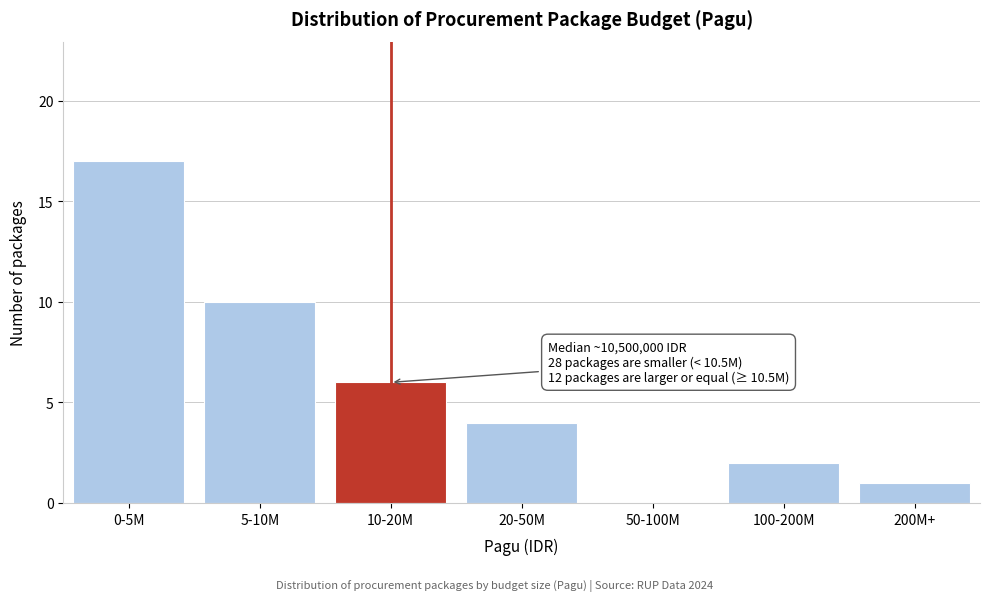

Reading right to left, list all the values displayed in this chart.

200M+=1	100-200M=2	50-100M=0	20-50M=4	10-20M=6	5-10M=10	0-5M=17